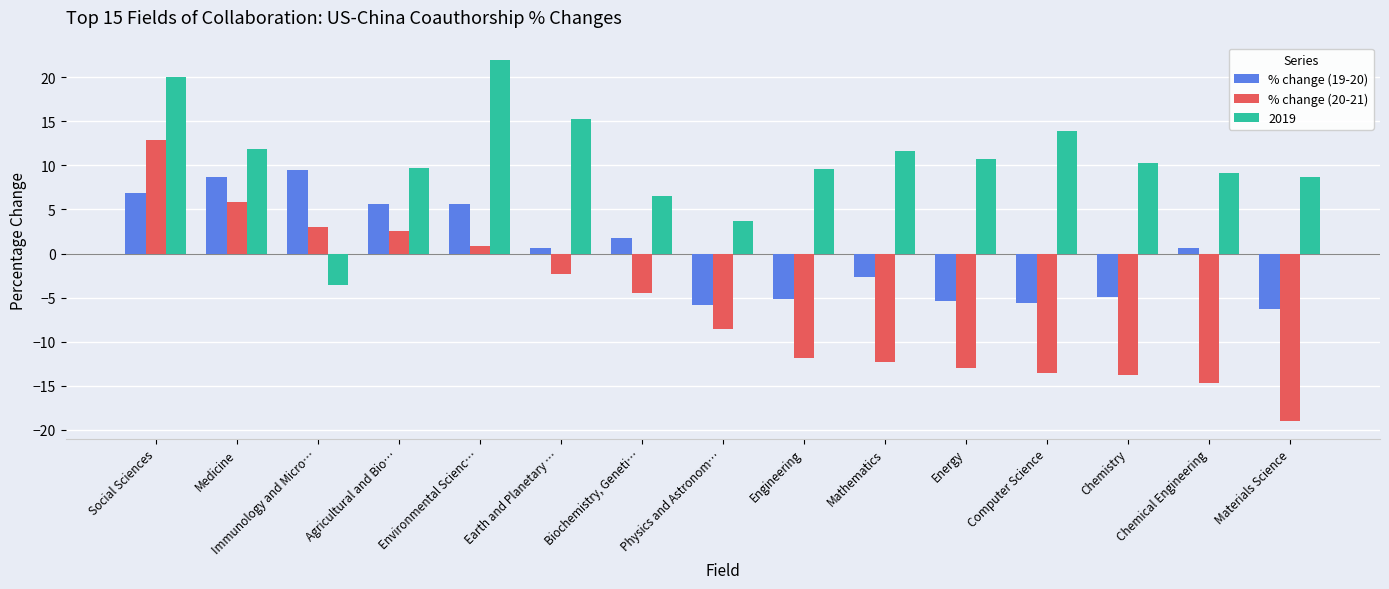

What is the difference between the maximum and minimum values in the % change (19-20) series?

15.8